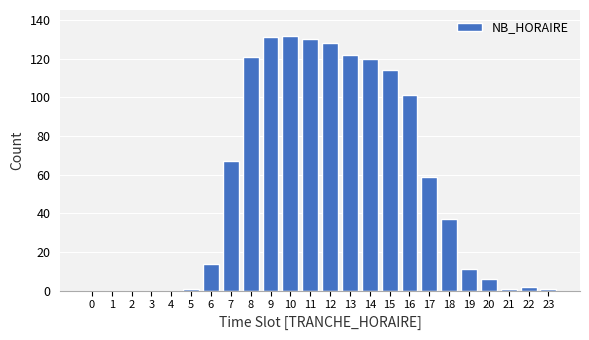

Reading left to right, list all the values displayed in this chart.

0=0	1=0	2=0	3=0	4=0	5=1	6=14	7=67	8=121	9=131	10=132	11=130	12=128	13=122	14=120	15=114	16=101	17=59	18=37	19=11	20=6	21=1	22=2	23=1